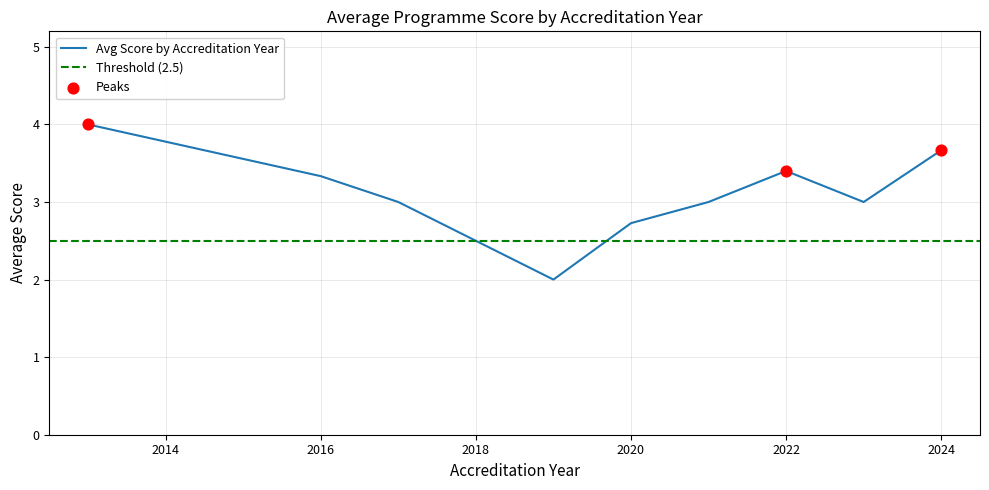

What is the change in value from 6 to 11?

-0.5